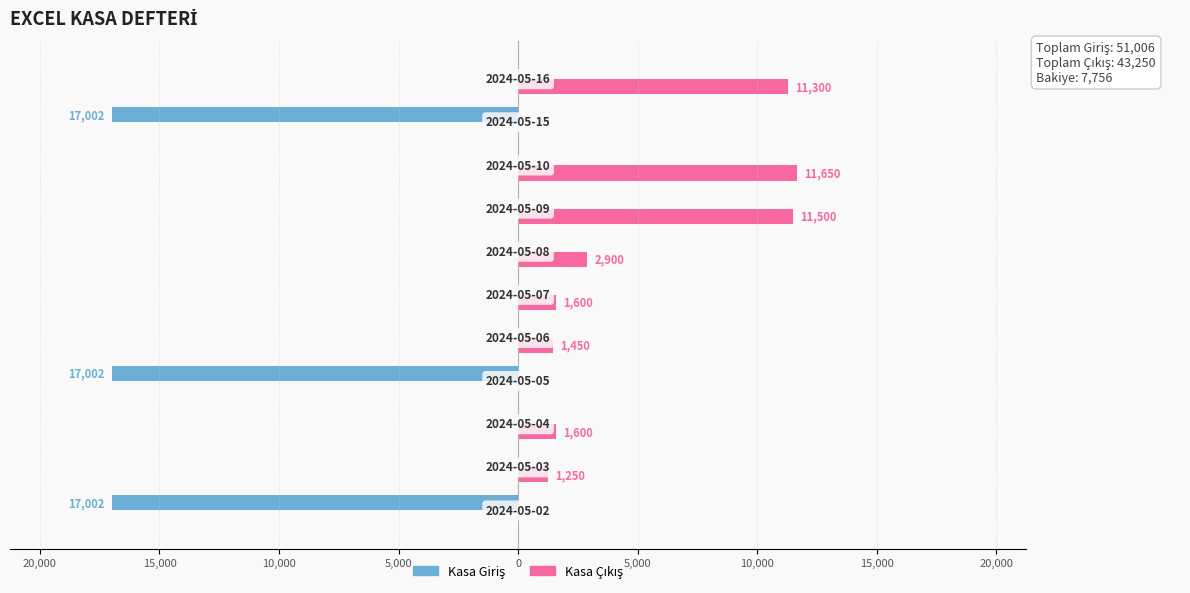

How many data points in Kasa Giriş are less than 0?

3